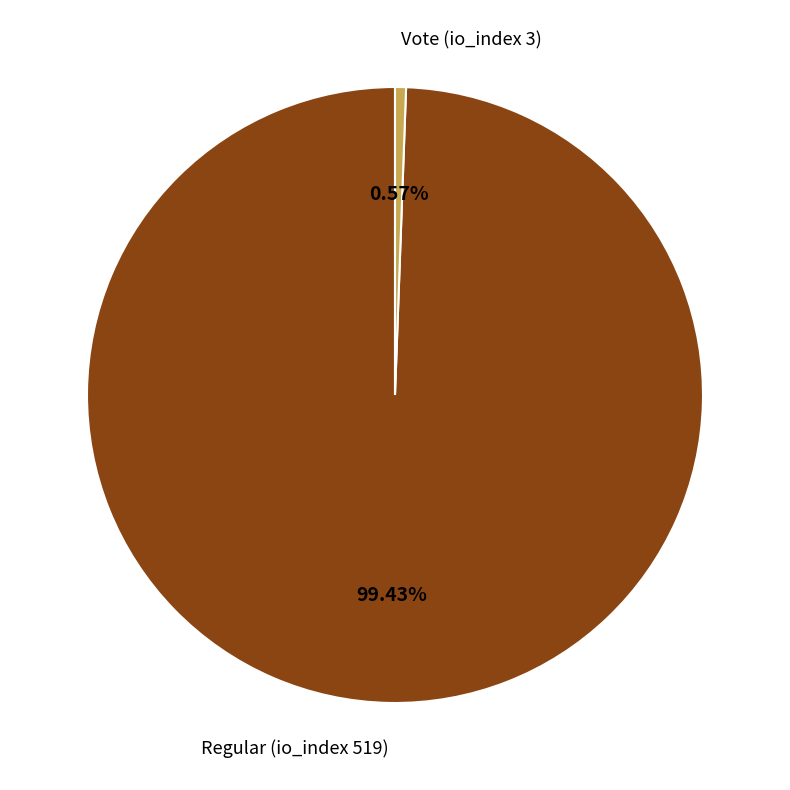

Is there a majority slice in this chart?

Yes